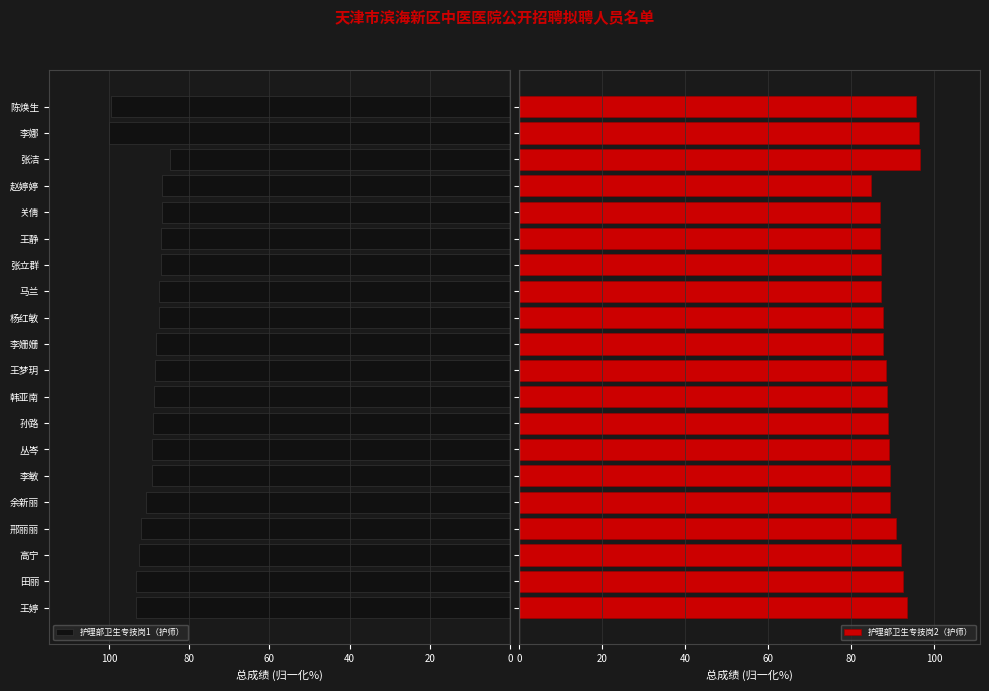

What is the minimum value for 护理部卫生专技岗1（护师）?

84.7